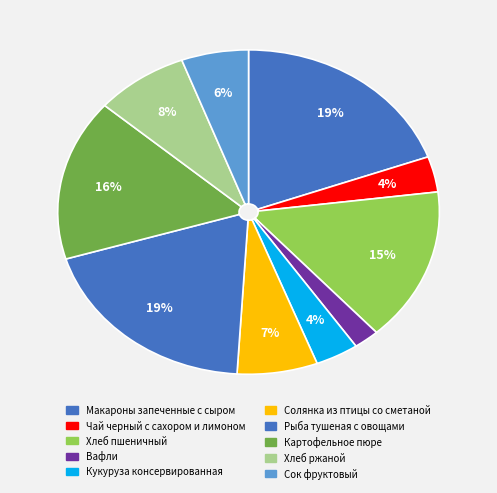

Count the number of slices in the pie.

10